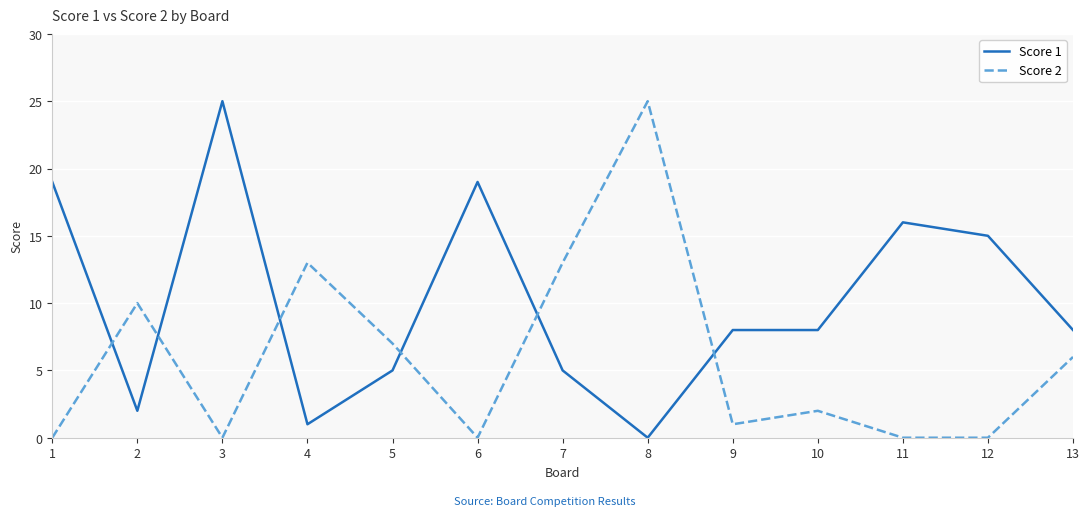

What is the total value across all series at 13?

14